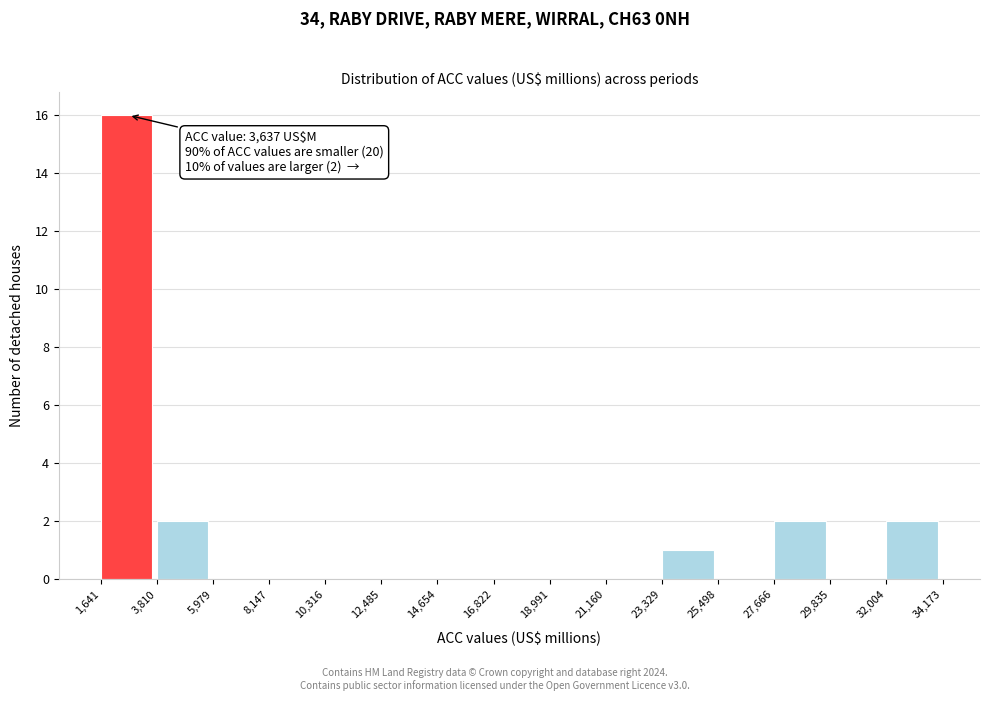

Which range on the x-axis has the tallest bar?

1,641 to 3,810